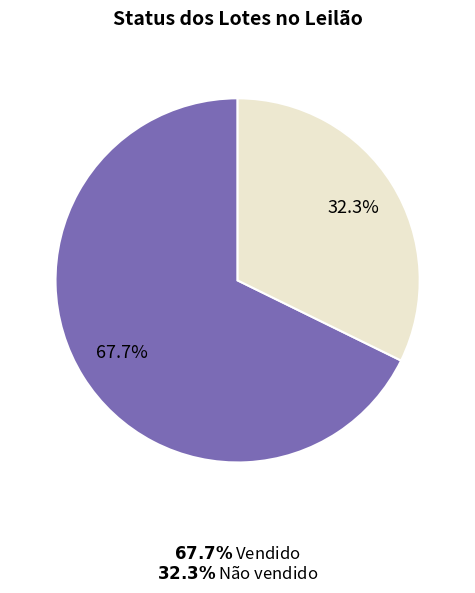

Is there any slice that represents more than half of the pie?

Yes